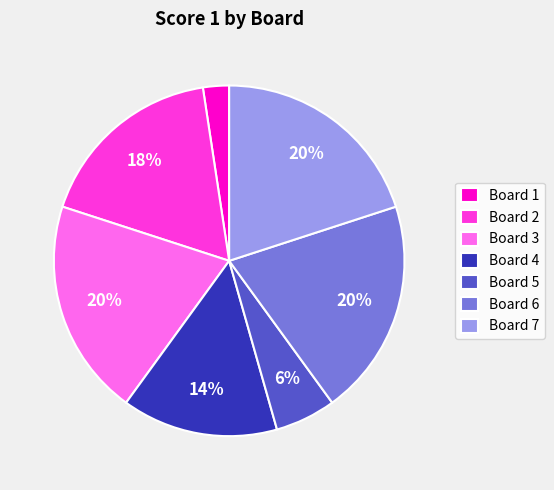

To the nearest percent, what is the combined percentage of Board 2 and Board 3?

38%